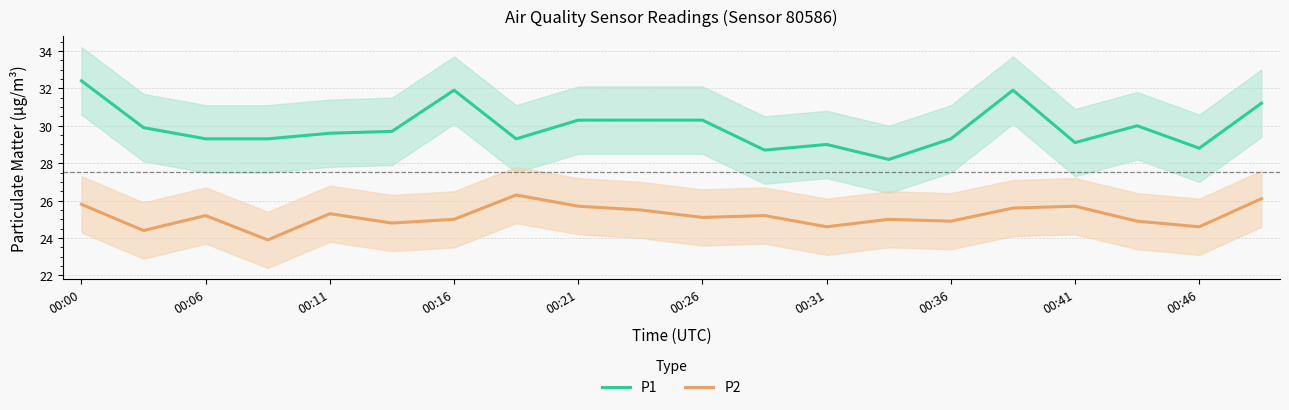

What is the minimum value for P1?

28.2